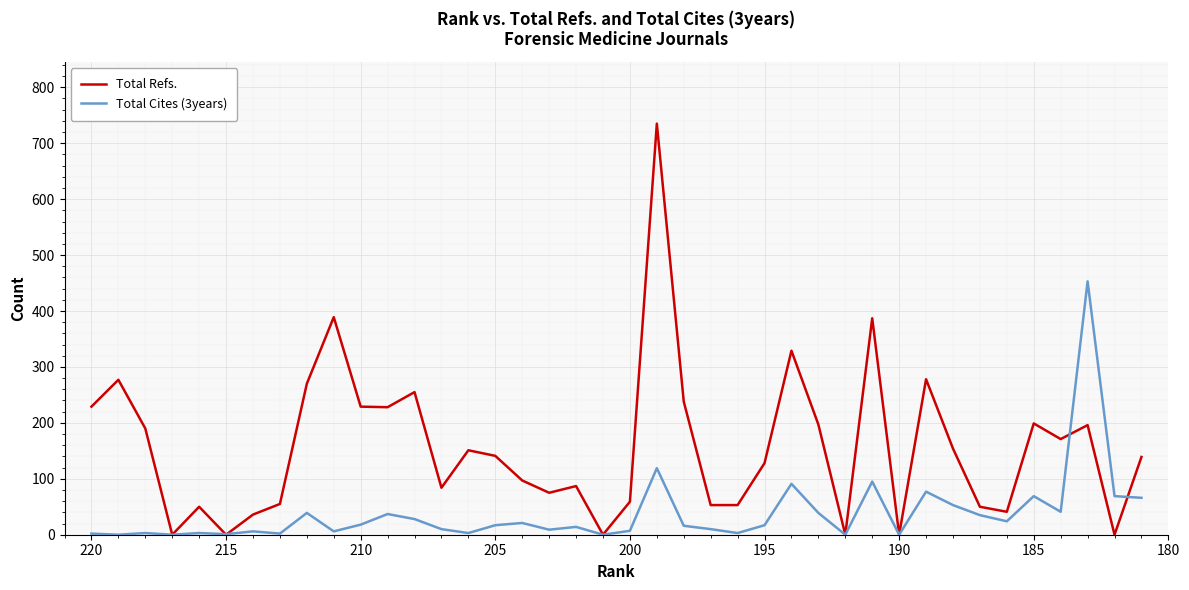

How many values in the Total Refs. series are below 141?

20